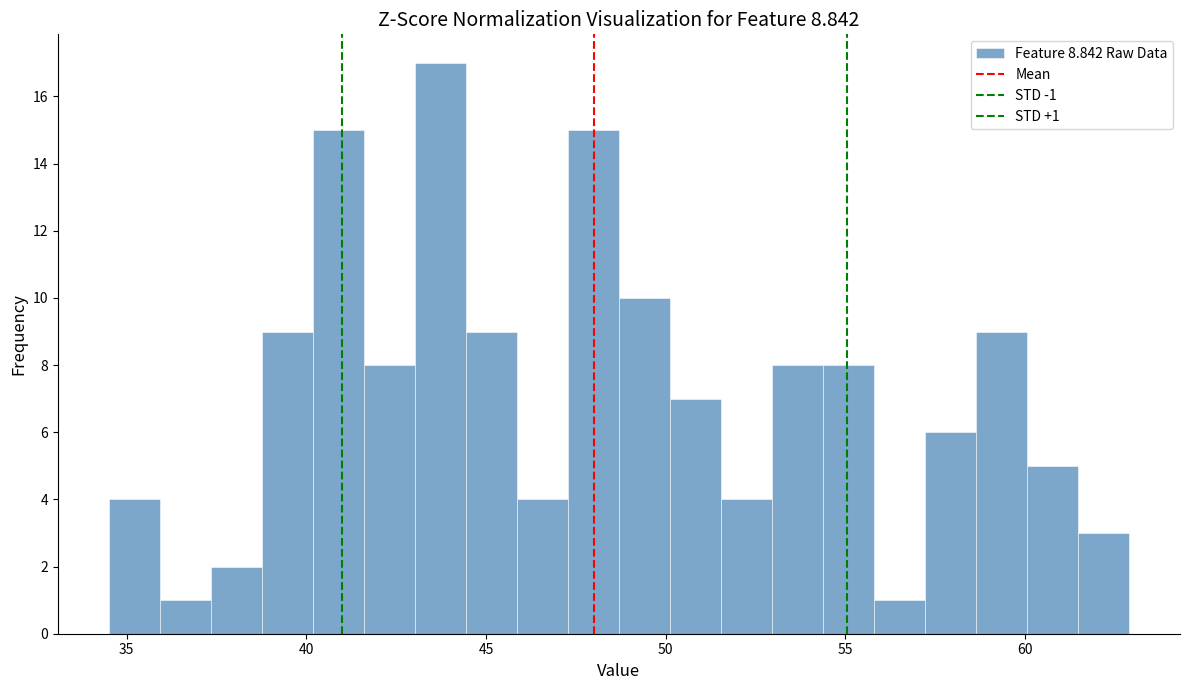

Around what value on the x-axis is the tallest bar? Give the approximate position of its centre, as read against the axis.

43.5